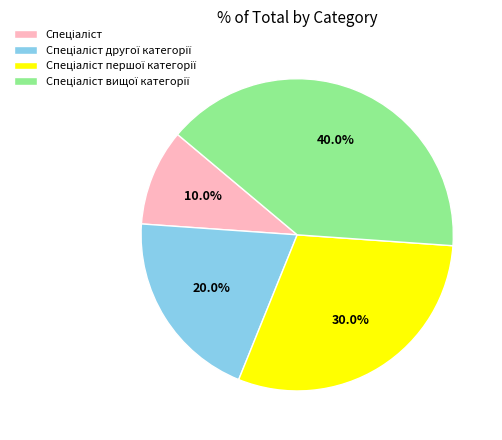

Does any single category account for the majority?

No